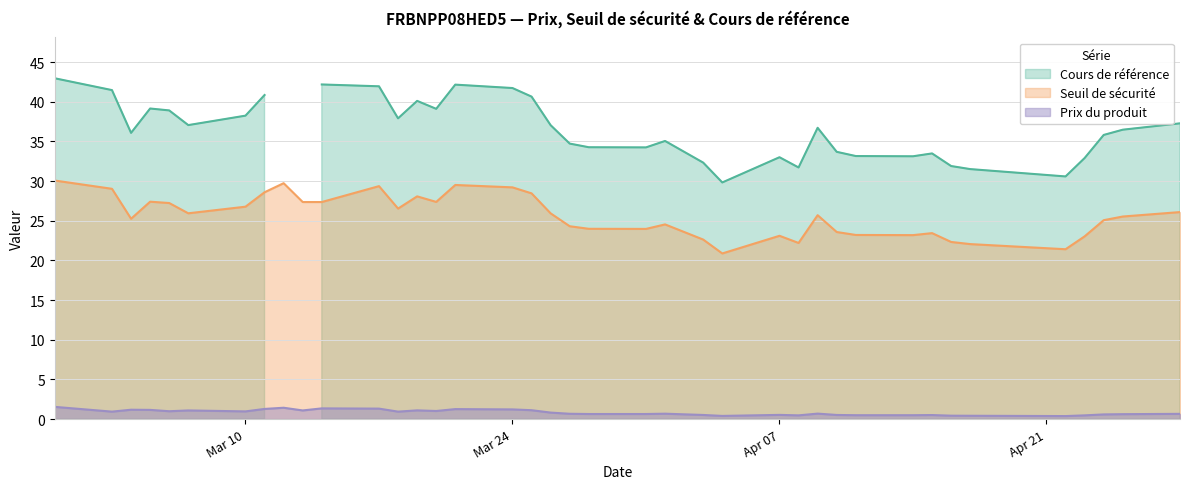

How many data points does each series have?

39